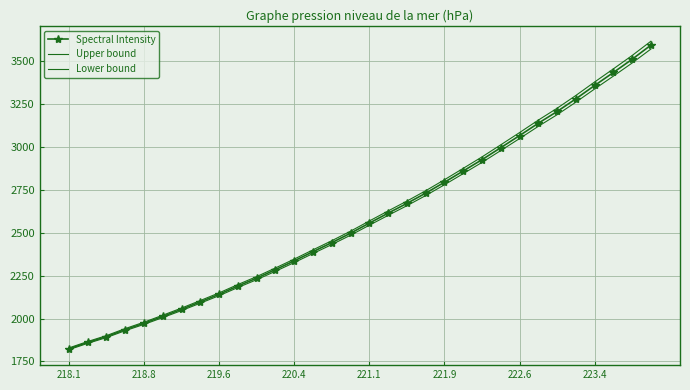

At which label does Lower bound reach its minimum?

218.1